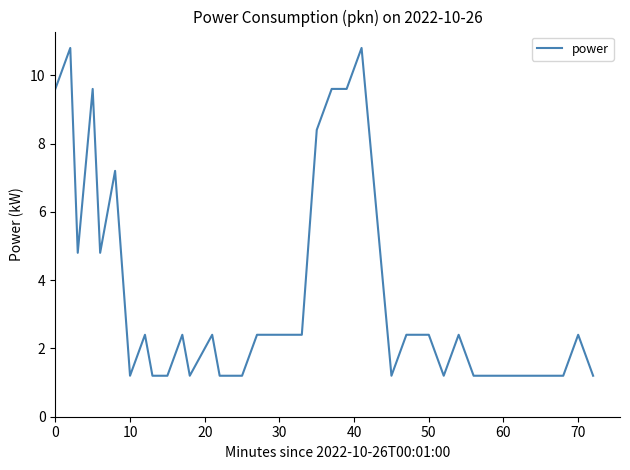

What is the minimum value shown in the chart?

1.2